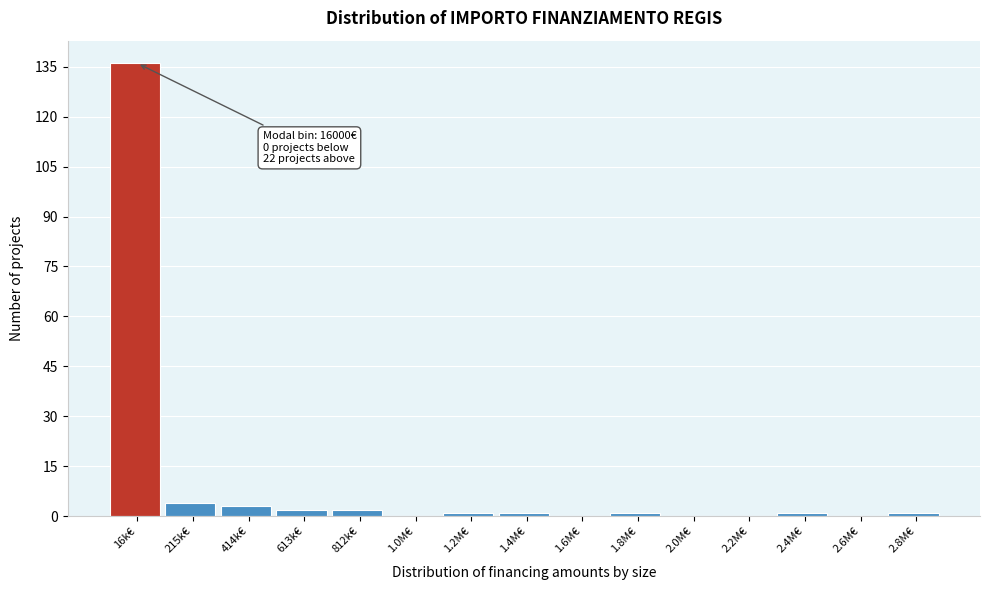

Reading right to left, extract all data points from this chart.

2.8M€=1	2.6M€=0	2.4M€=1	2.2M€=0	2.0M€=0	1.8M€=1	1.6M€=0	1.4M€=1	1.2M€=1	1.0M€=0	812k€=2	613k€=2	414k€=3	215k€=4	16k€=136